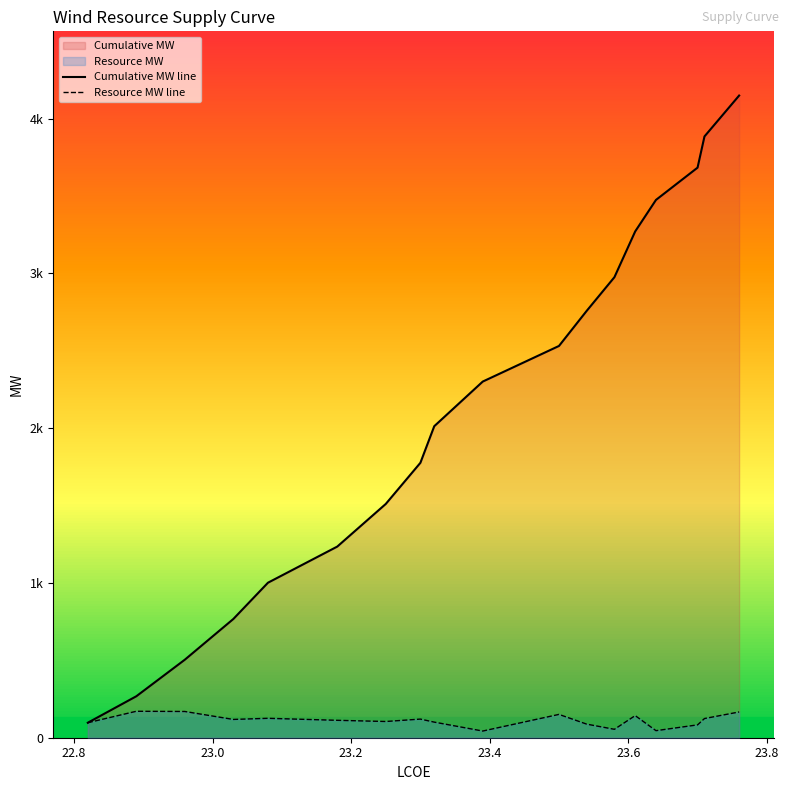

How many lines are shown in the chart?

2